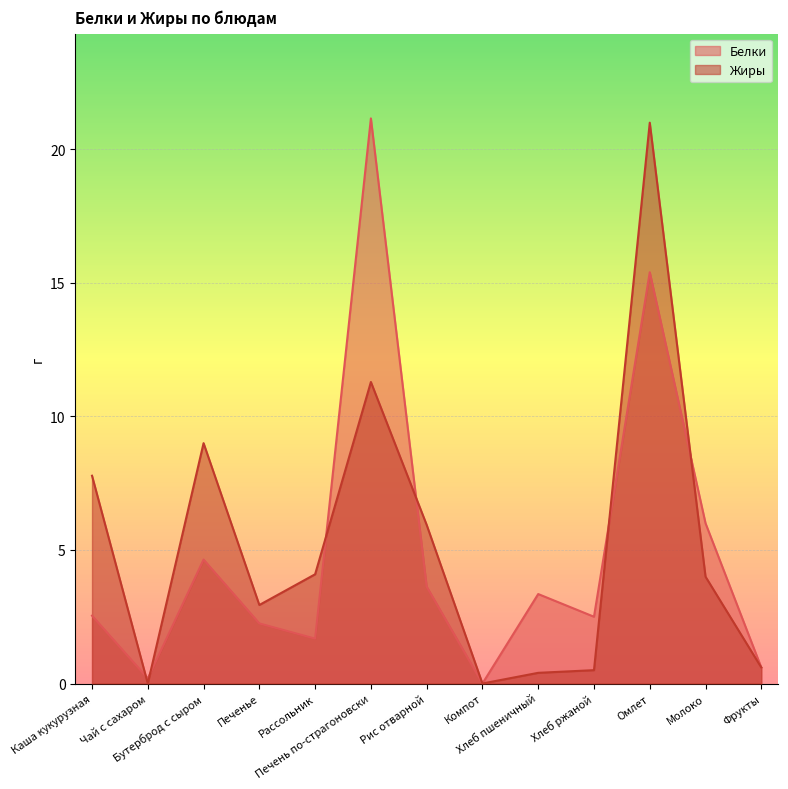

Reading right to left, what are all the values shown in this chart?

Белки: 0.6	6.0	15.4	2.5	3.4	0.0	3.6	21.2	1.7	2.2	4.6	0.2	2.5
Жиры: 0.6	4.0	21.0	0.5	0.4	0.0	5.9	11.3	4.1	2.9	9.0	0.0	7.8